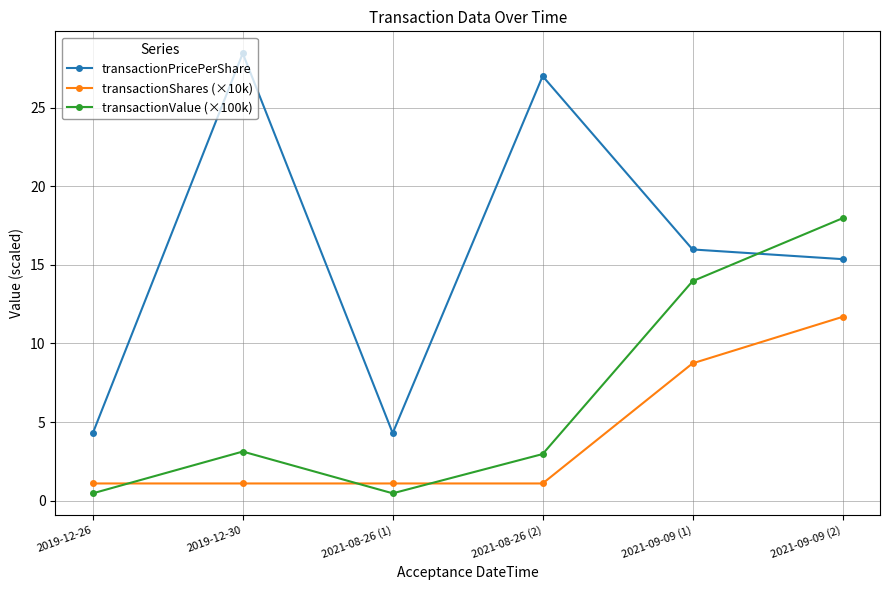

What are all the series names shown in the legend?

transactionPricePerShare, transactionShares (×10k), transactionValue (×100k)